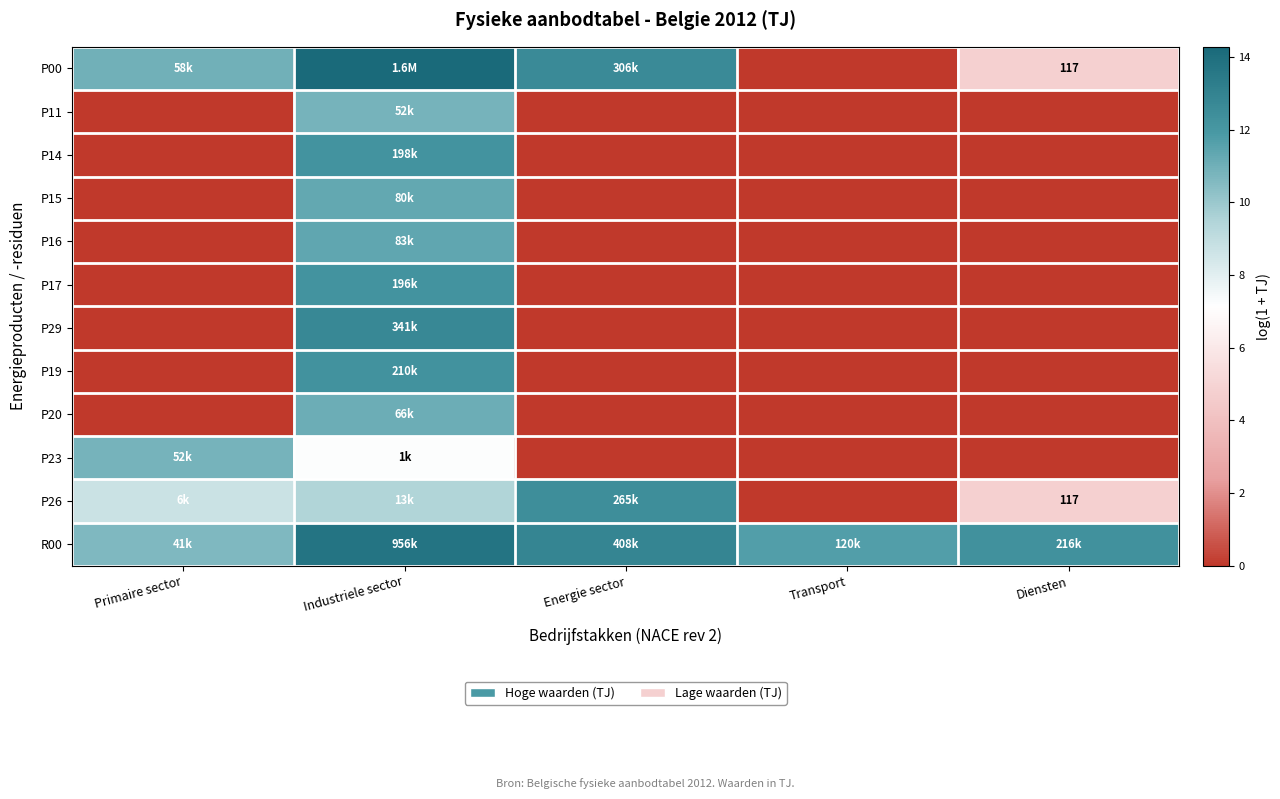

At which category does the chart reach its peak across all series?

Industriele sector